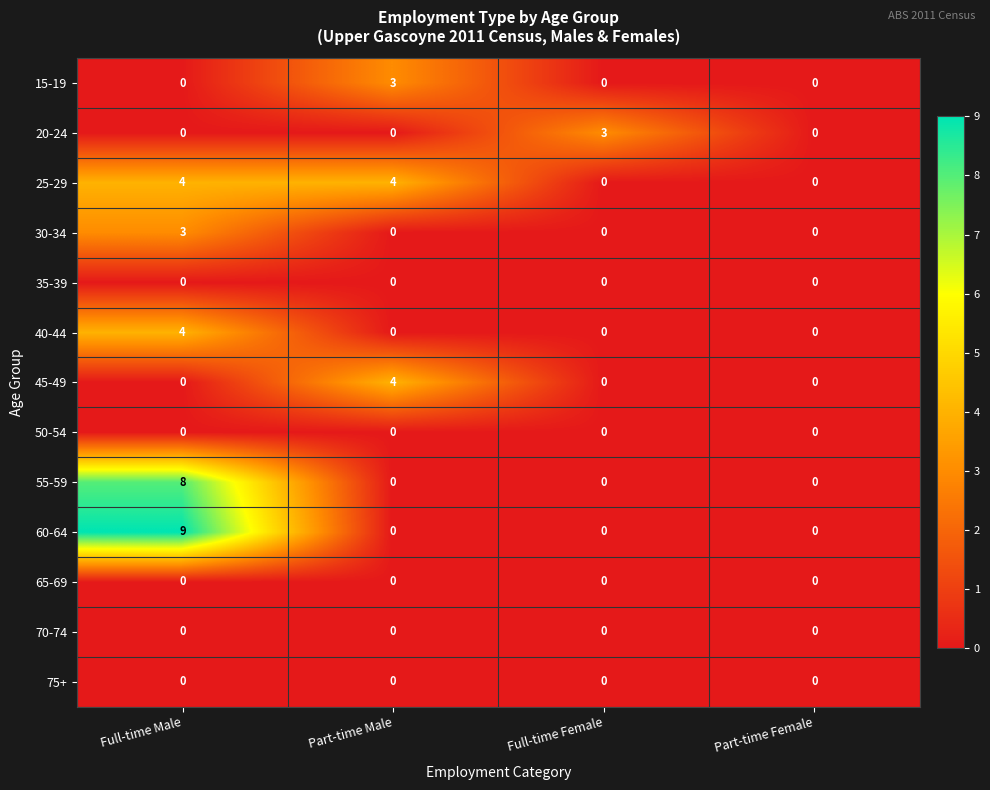

How many positive values does the 15-19 series have?

1